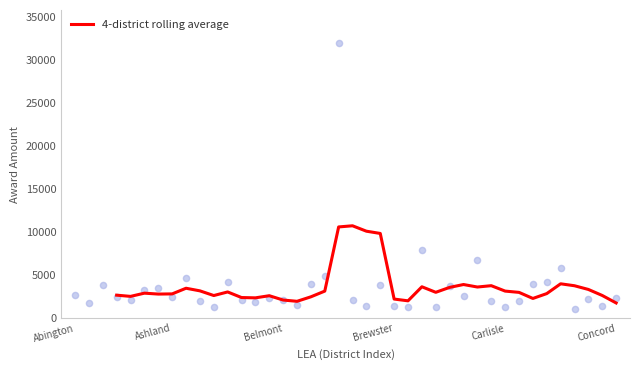

True or false: 4-district rolling average has a value of 3152.5 at Carlisle.

True